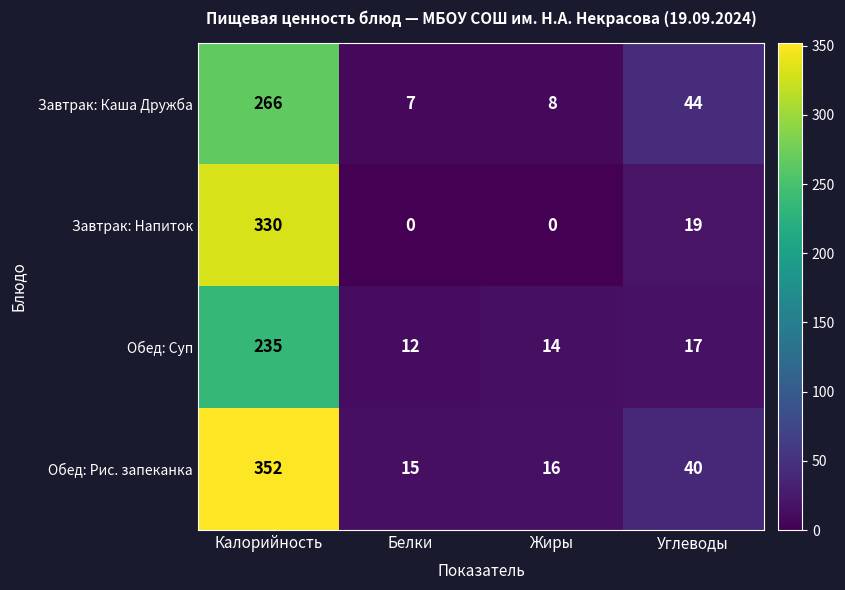

At which label is Обед: Суп closest to 123?

Углеводы